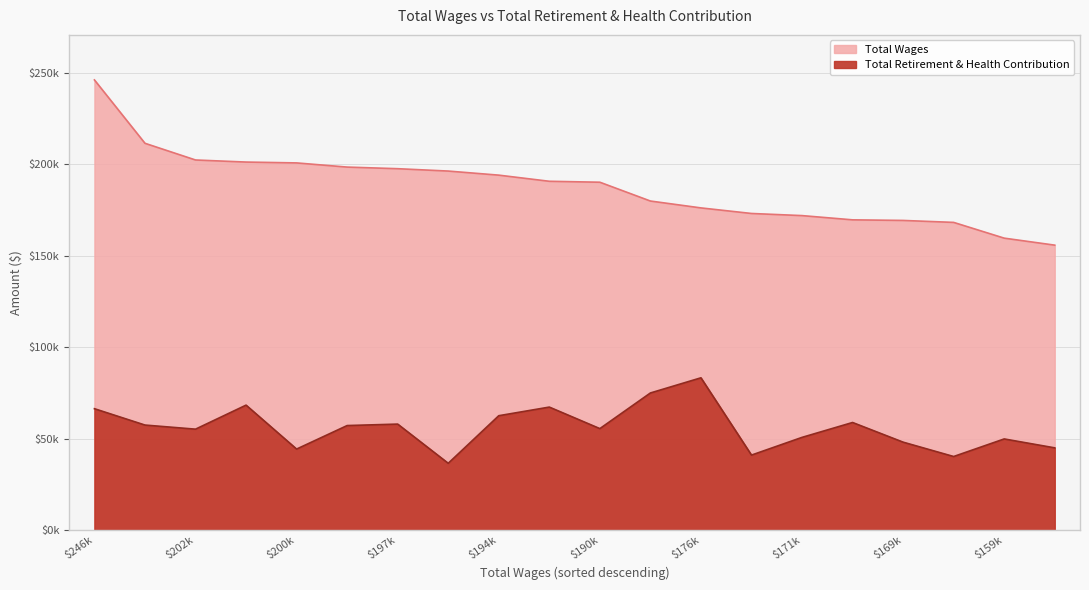

True or false: total_wages and retirement_health intersect in this chart.

False